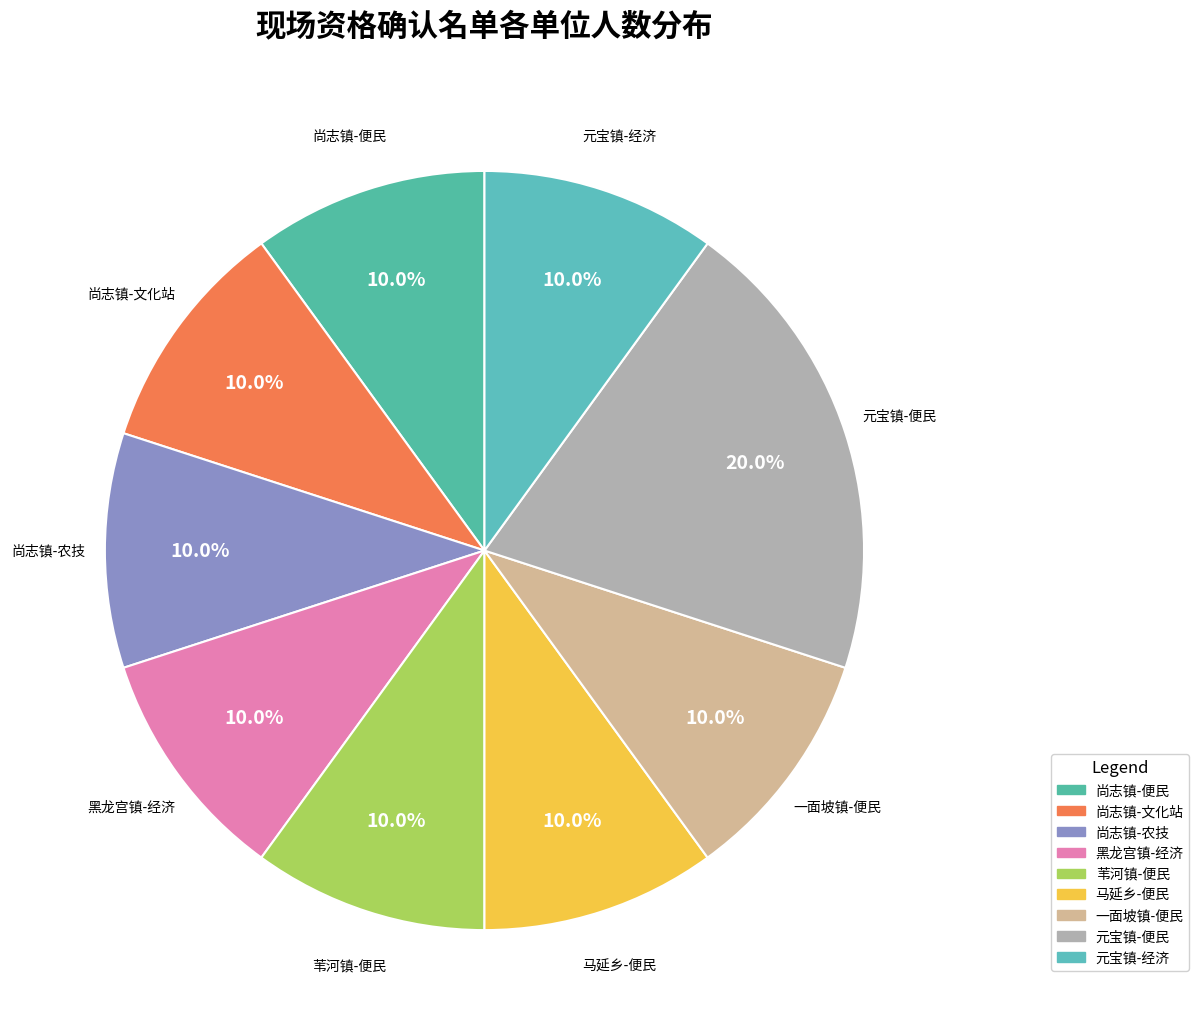

Count the number of slices in the pie.

9